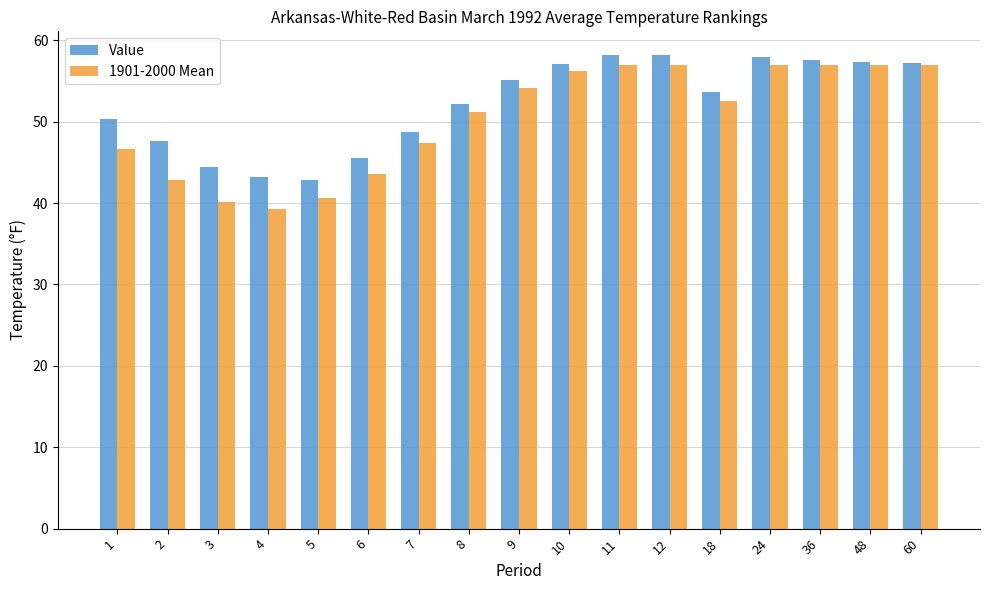

What is the value of the 1901-2000 Mean bar at the 5th from the left?

40.6